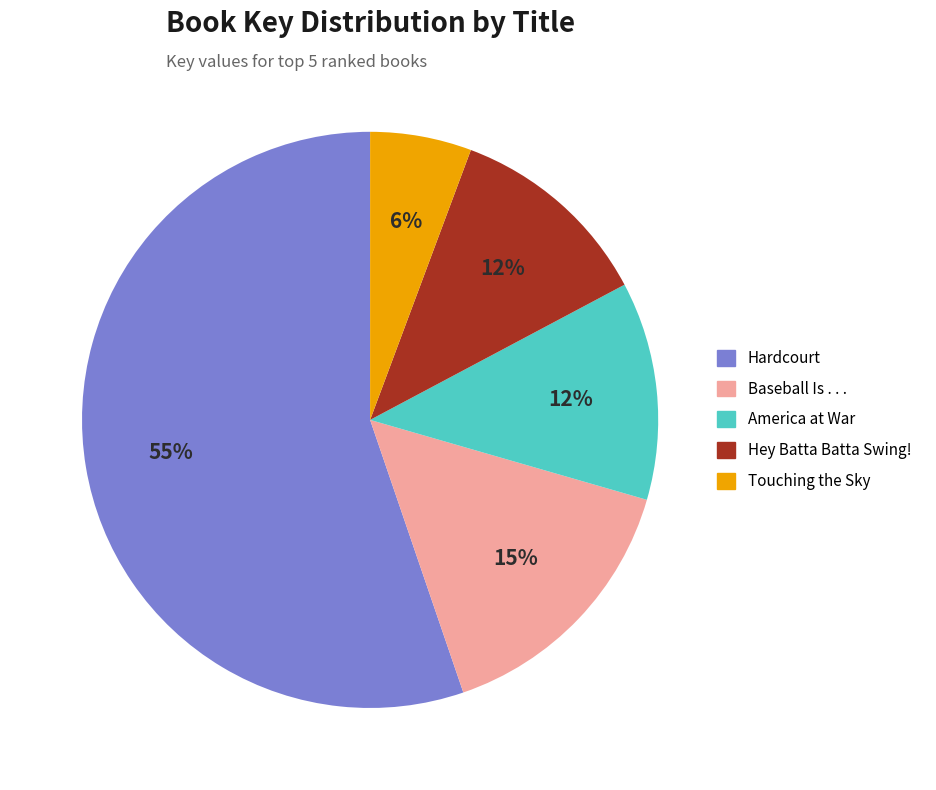

Which has a higher value, Touching the Sky or Hey Batta Batta Swing!?

Hey Batta Batta Swing!